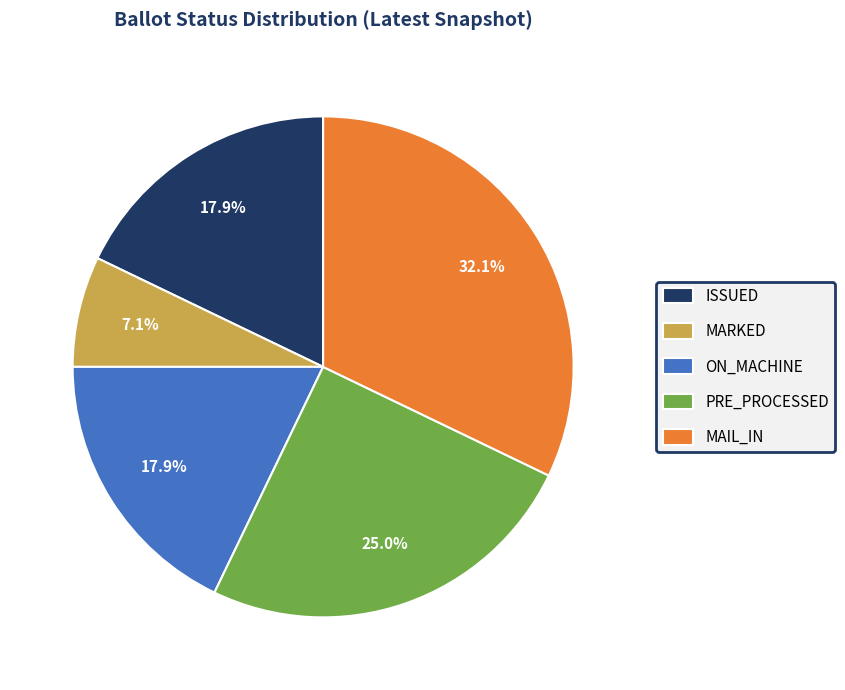

How many segments does this pie chart have?

5